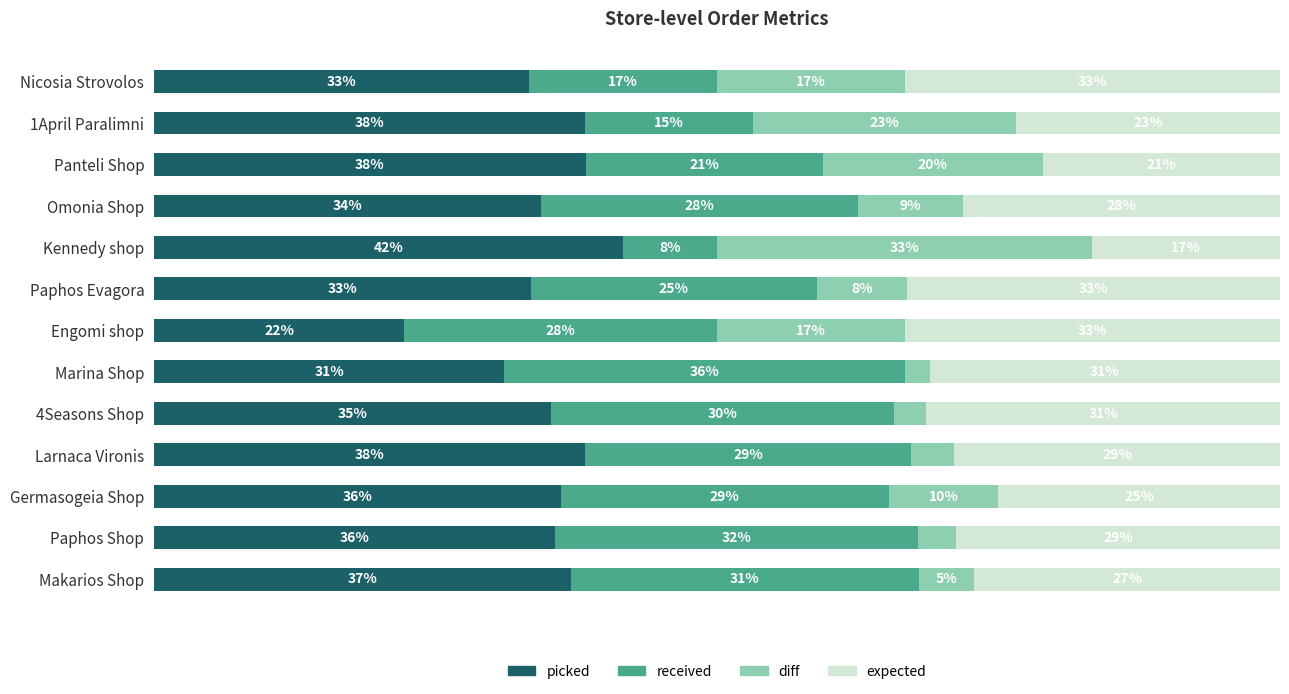

Which category has the lowest value in the picked series?

Engomi shop